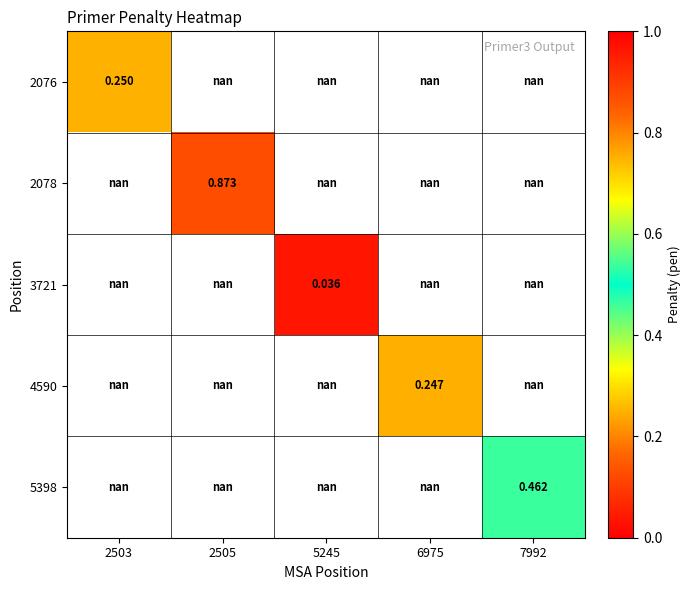

How many distinct data groups are displayed?

5